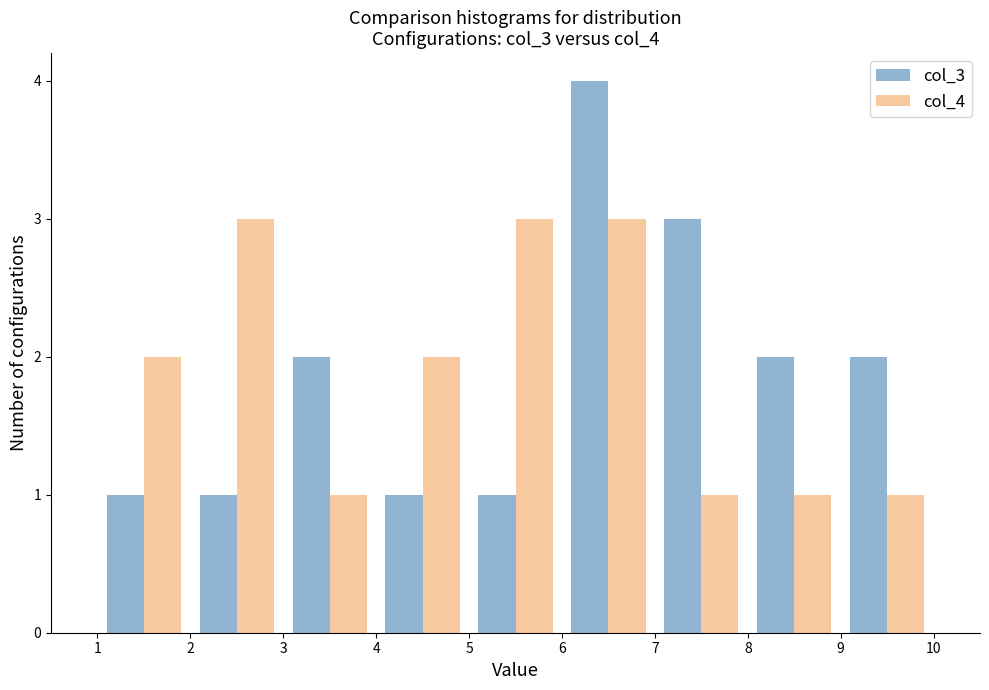

Reading left to right, list every range on the x-axis with the height of the bar of each series over it. The values are not printed on the chart, so give them approximately, as read against the axis.

1 to 2: col_3=1	col_4=2
2 to 3: col_3=1	col_4=3
3 to 4: col_3=2	col_4=1
4 to 5: col_3=1	col_4=2
5 to 6: col_3=1	col_4=3
6 to 7: col_3=4	col_4=3
7 to 8: col_3=3	col_4=1
8 to 9: col_3=2	col_4=1
9 to 10: col_3=2	col_4=1